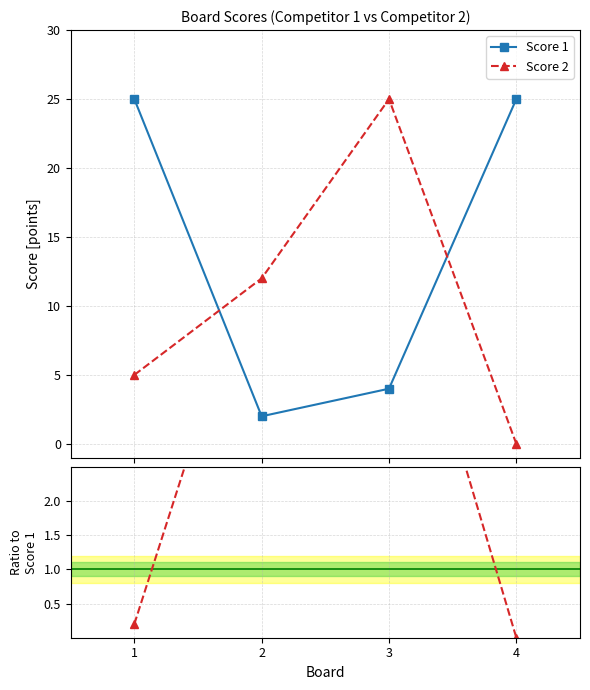

True or false: Score 2 has more than 2 interior local peaks.

False